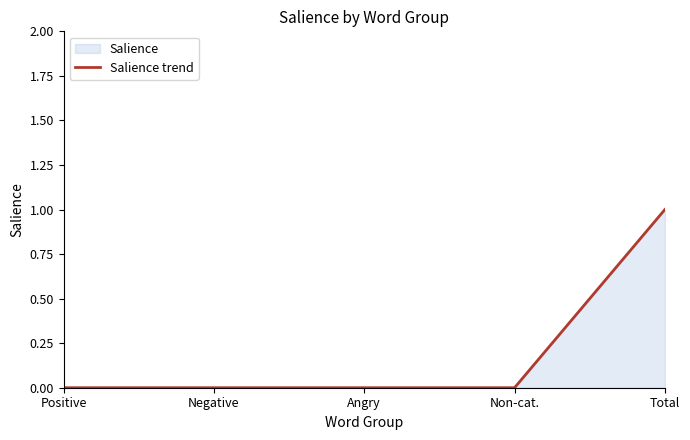

What is the label of the 3rd point from the right?

Angry